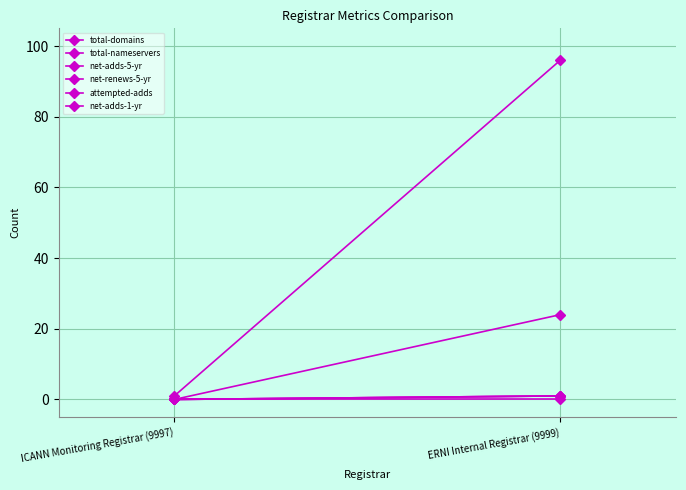

What is the highest value of the total-domains series?

96